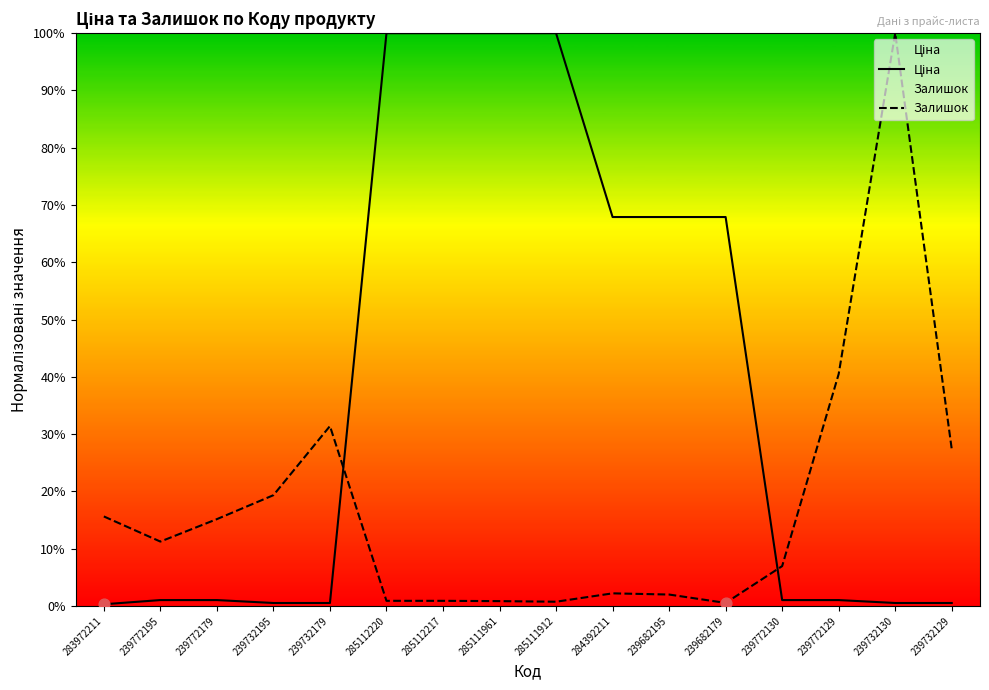

At which category is the sum across all series the highest?

285112220